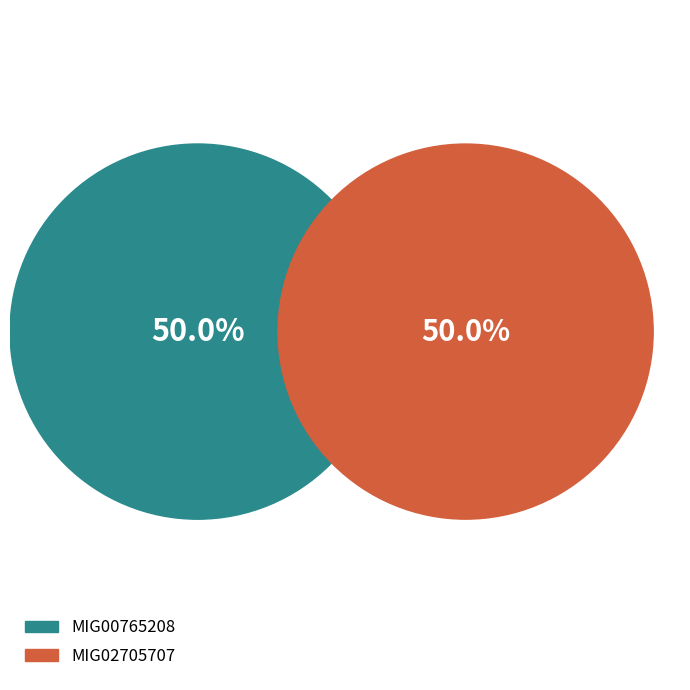

Which category has the smallest portion of the pie?

MIG02705707